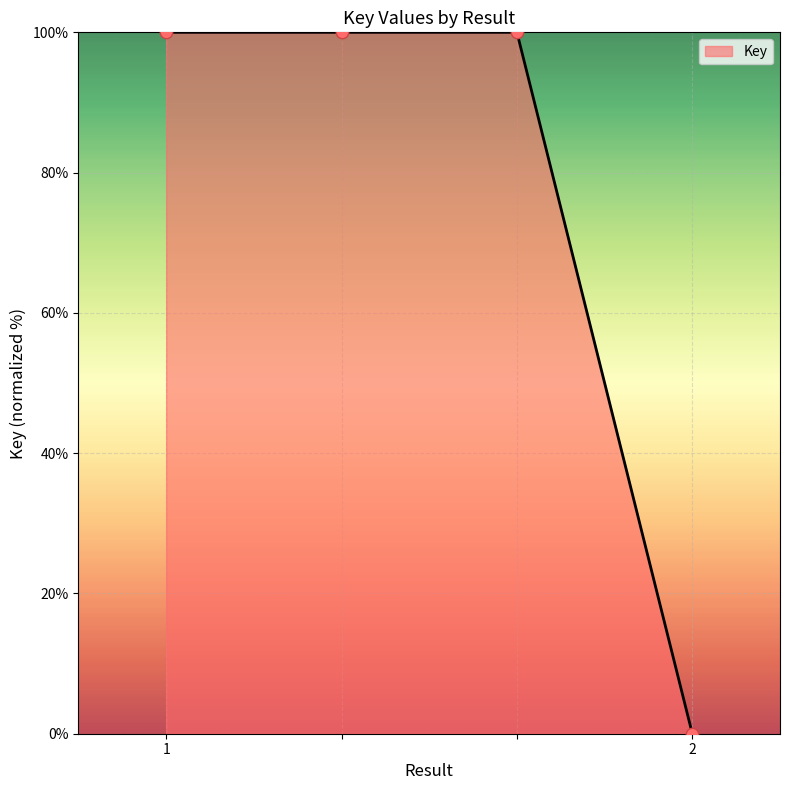

True or false: the data has more than 1 interior local peaks.

False